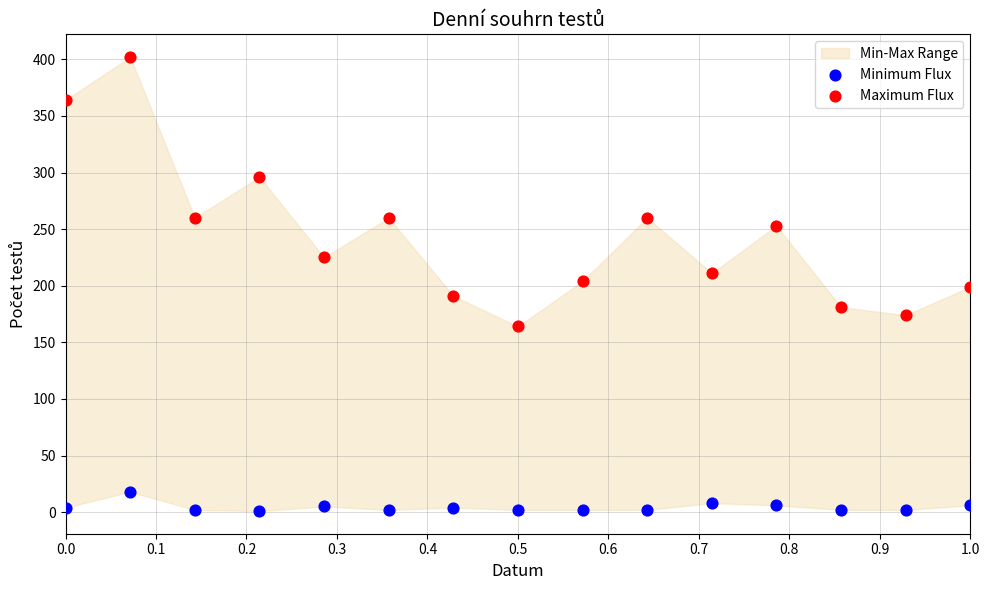

In the Maximum Flux series, what Y value is closest to 283?

296